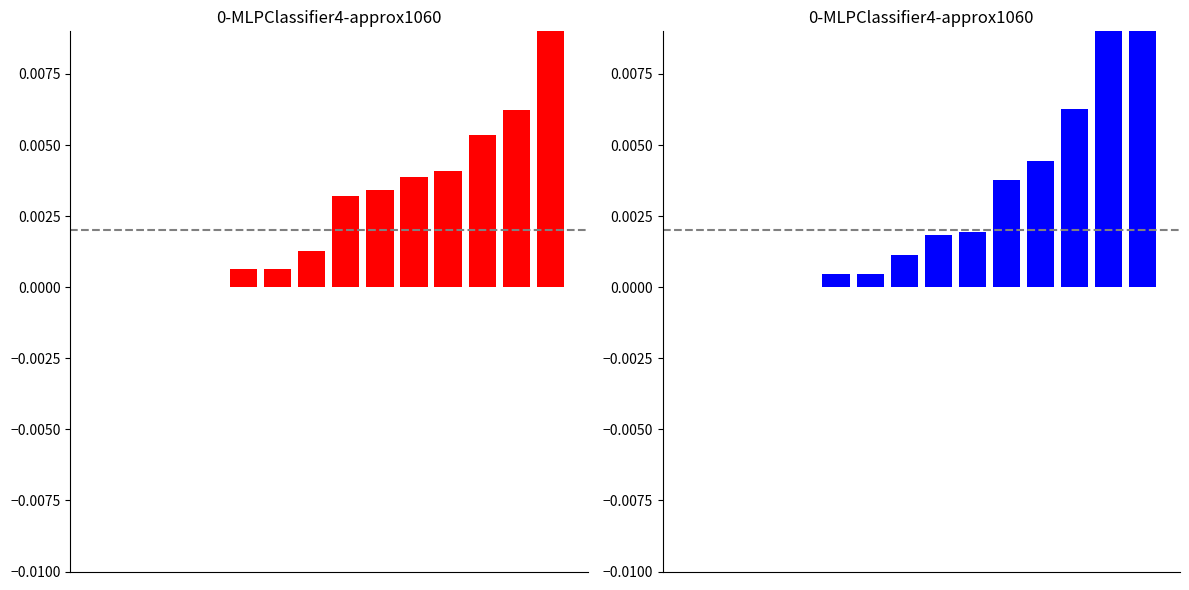

Count the number of data series in this chart.

2